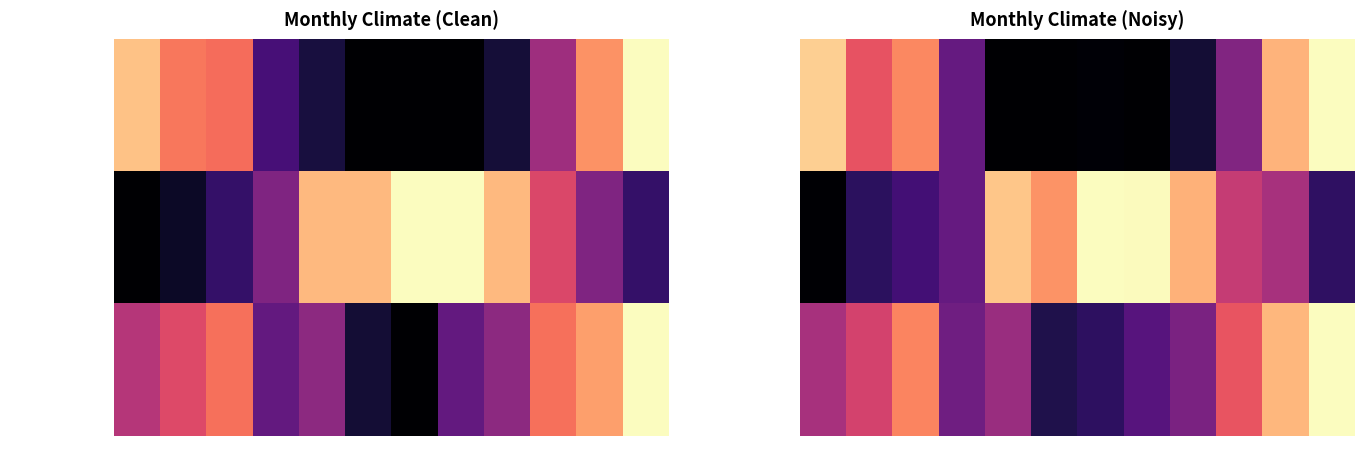

How many values in the Rainfall (mm) series exceed 0?

9